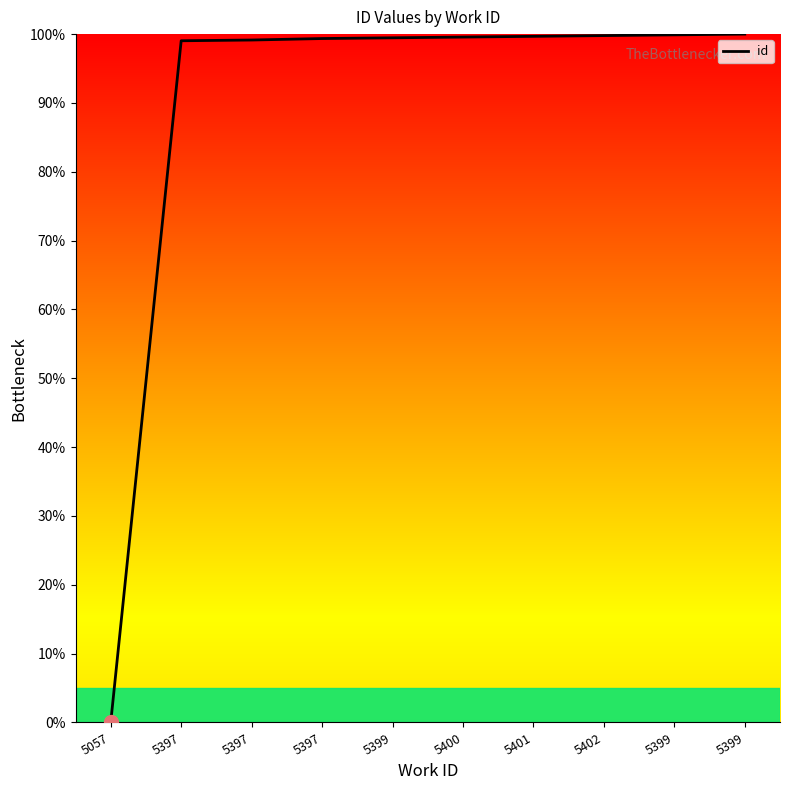

Does the chart display data point markers on the line(s)?

No